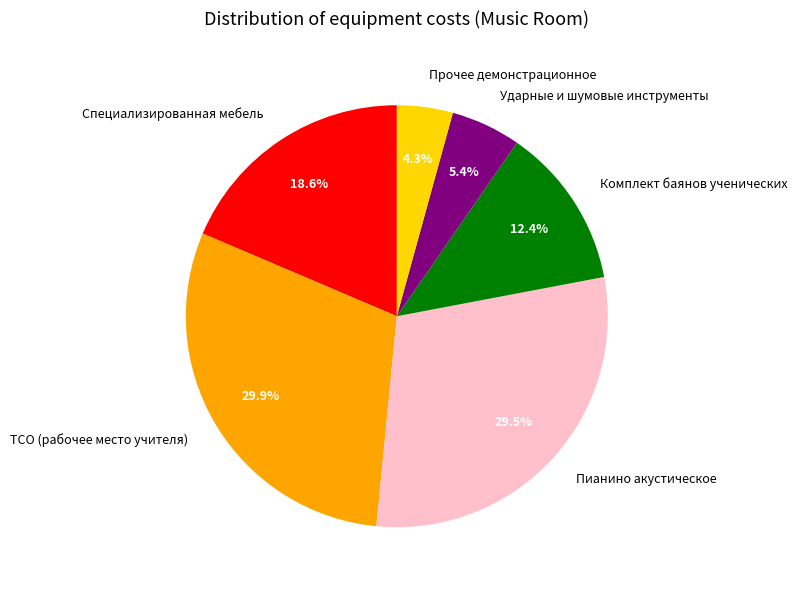

Combined, what portion of the pie is Пианино акустическое and Комплект баянов ученических?

41.9%